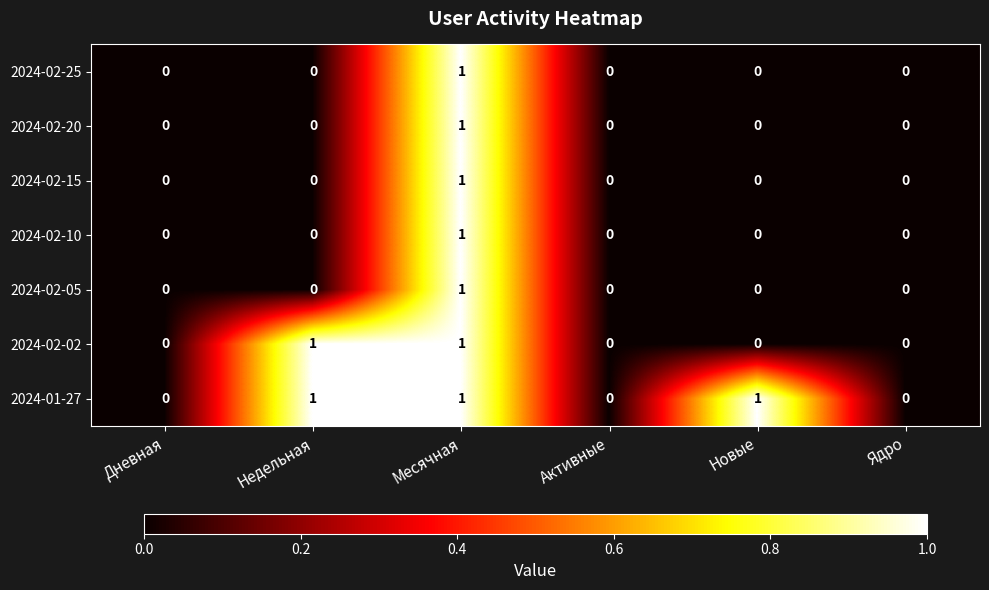

True or false: 2024-02-10 has a value of 0 at Недельная.

True